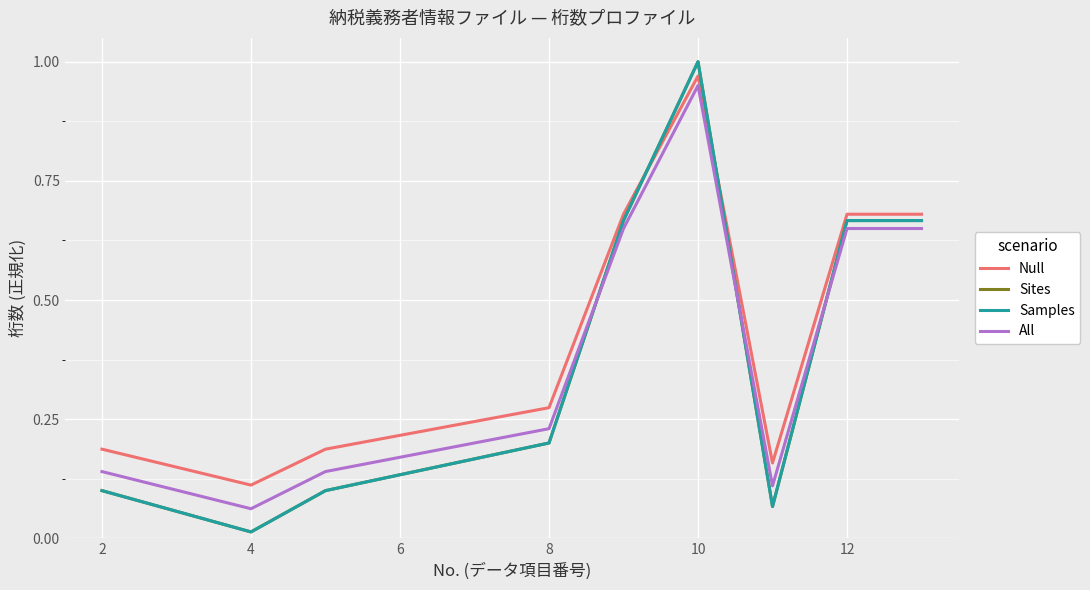

Is this an area chart (filled region under the line)?

No